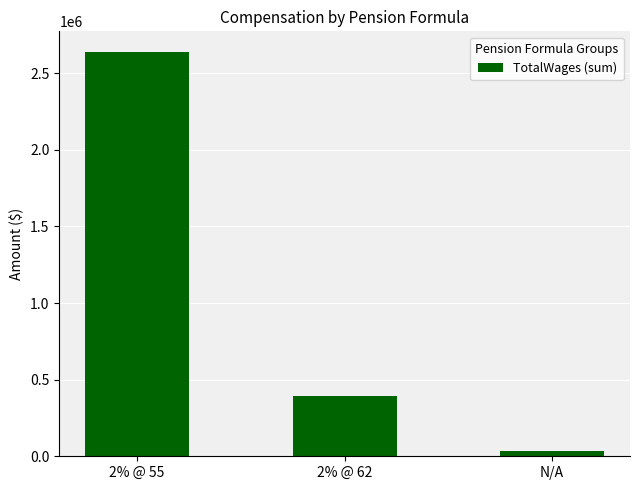

Reading left to right, list all the values displayed in this chart.

2% @ 55=2641793	2% @ 62=394863	N/A=35358